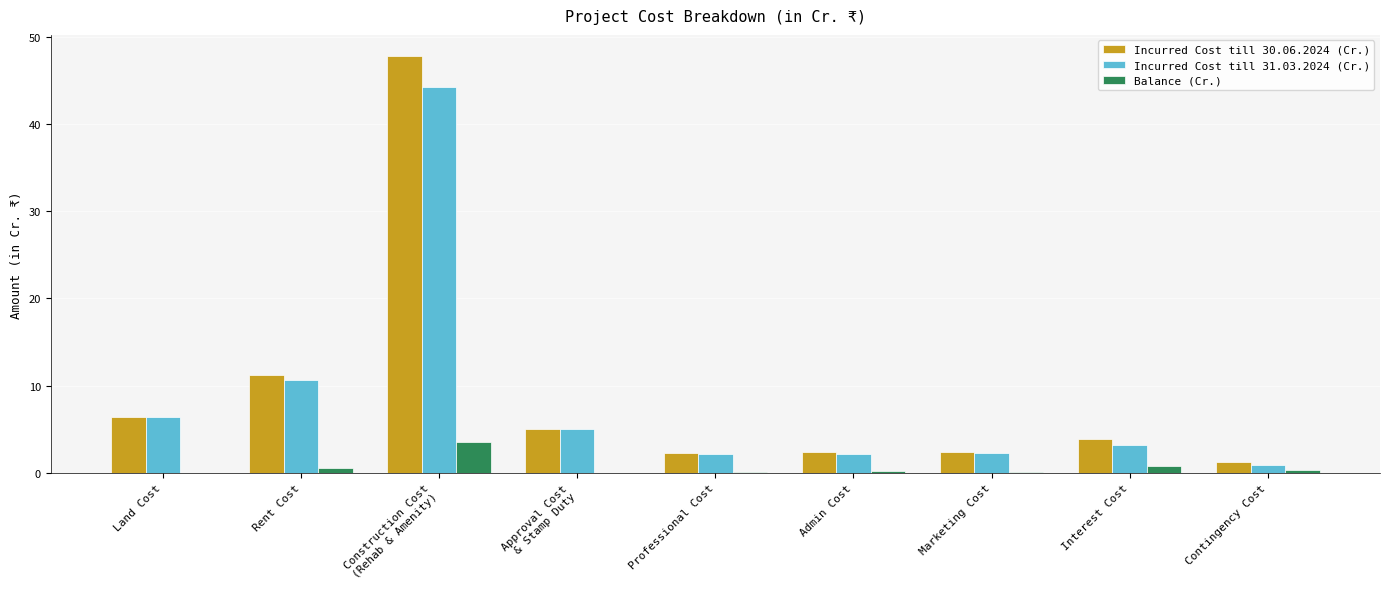

At which label is Incurred Cost till 30.06.2024 (Cr.) closest to 24?

Rent Cost